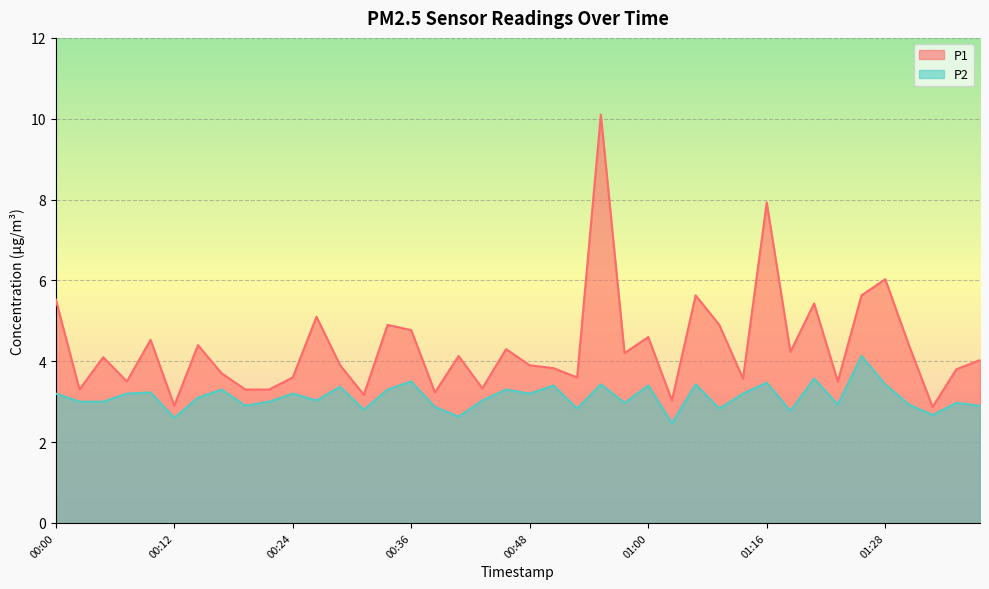

What is the difference between the highest and lowest values at 01:13?

0.4